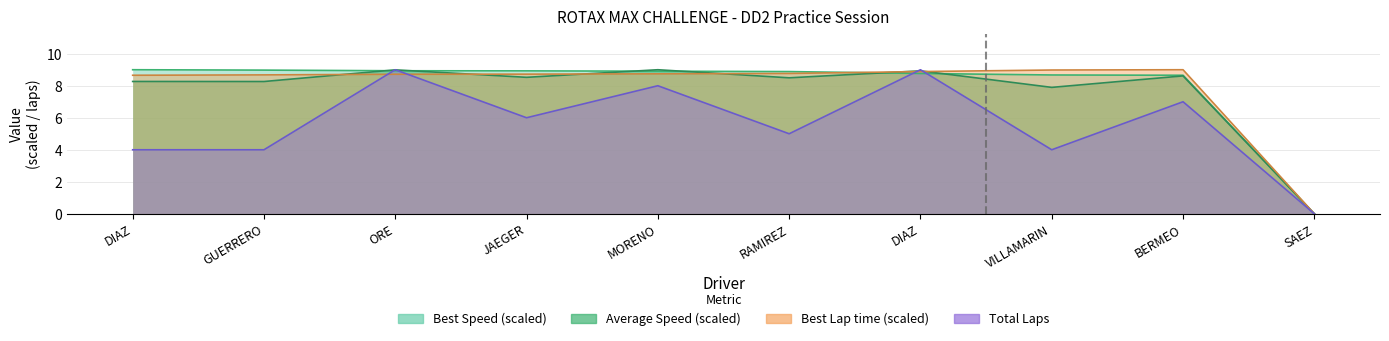

Reading right to left, extract all data points from this chart.

Total Laps: 0.0	7.0	4.0	9.0	5.0	8.0	6.0	9.0	4.0	4.0
Best Lap time: 0.0	9.0	9.0	8.9	8.8	8.7	8.7	8.7	8.7	8.7
Best Speed: 0.0	8.7	8.7	8.8	8.9	8.9	8.9	8.9	9.0	9.0
Average Speed: 0.0	8.6	7.9	8.9	8.5	9.0	8.5	9.0	8.3	8.3